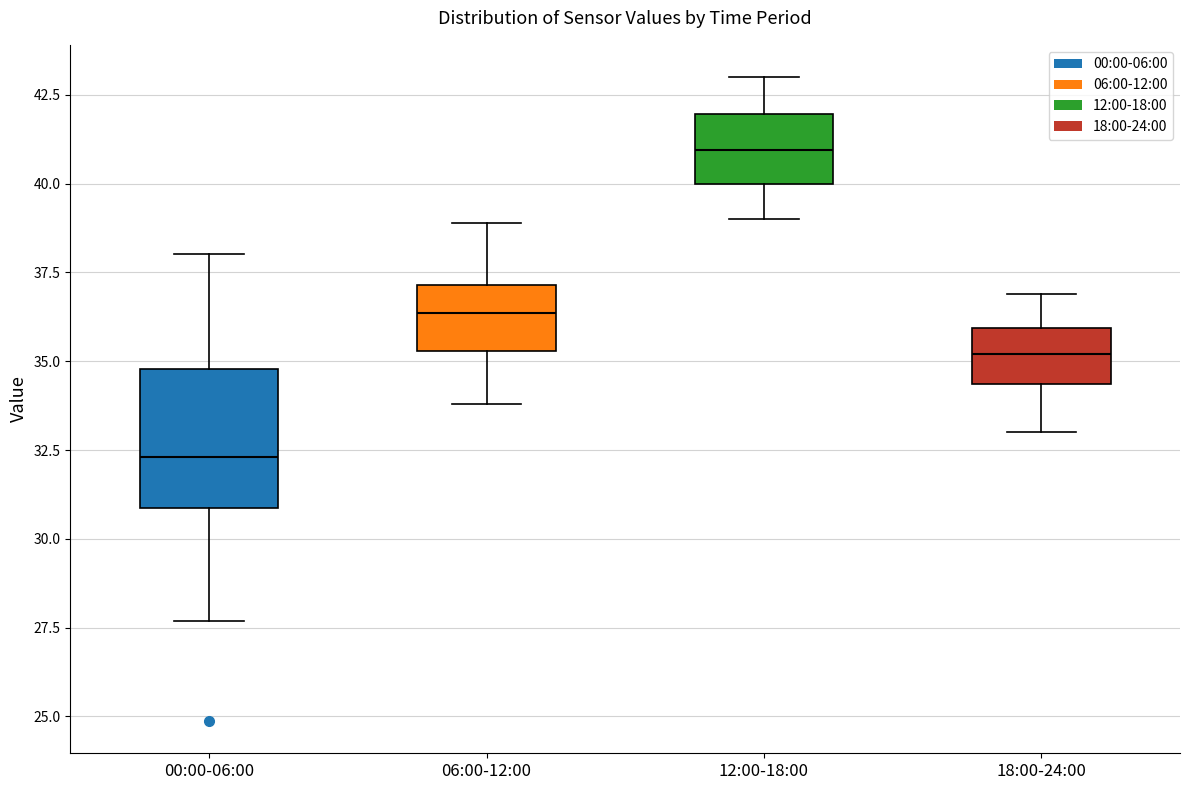

Which box has the lowest median line?

00:00-06:00